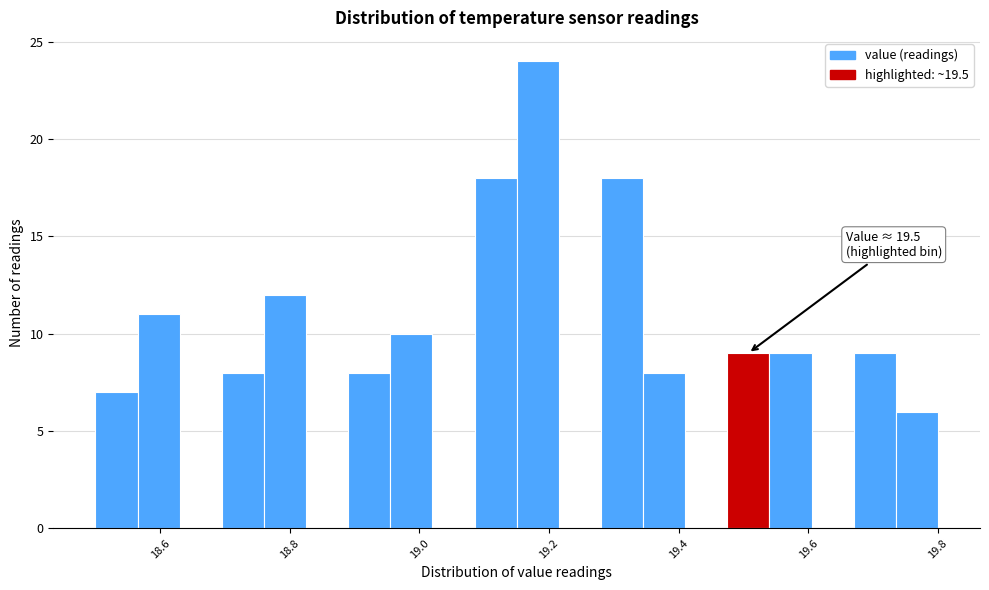

Around what value on the x-axis is the tallest bar? Give the approximate position of its centre, as read against the axis.

19.18